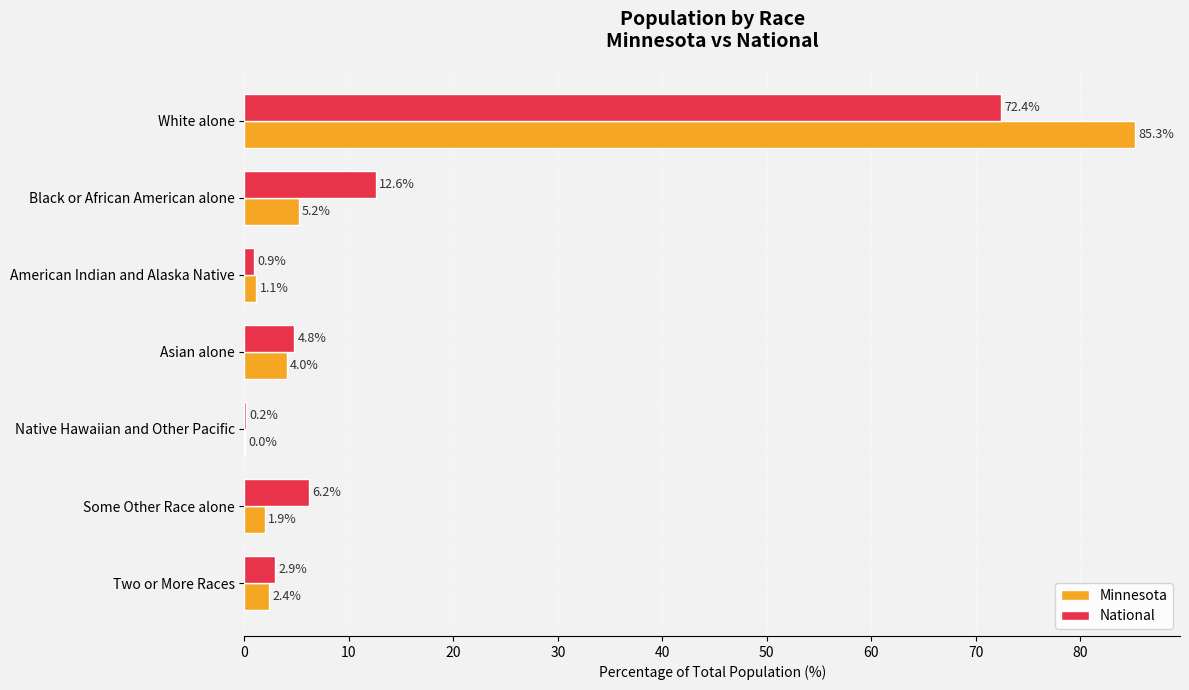

True or false: National has a value of 0.2 at Native Hawaiian and Other Pacific.

True